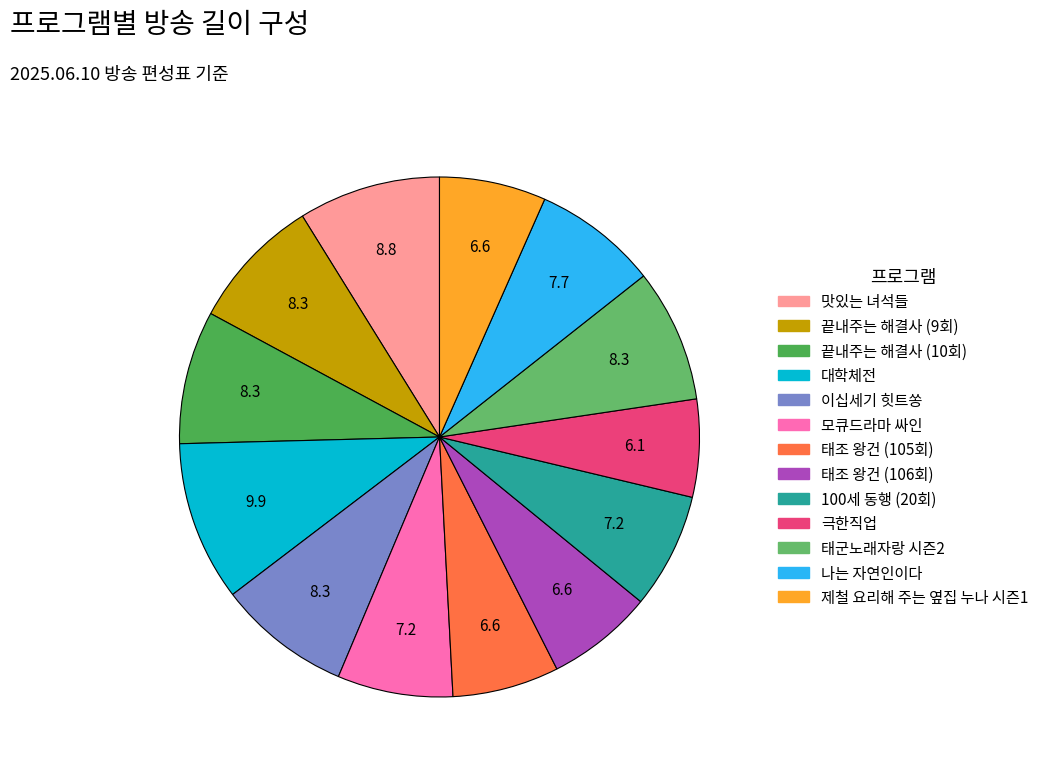

Does 끝내주는 해결사 (9회) represent more than half of the total?

No